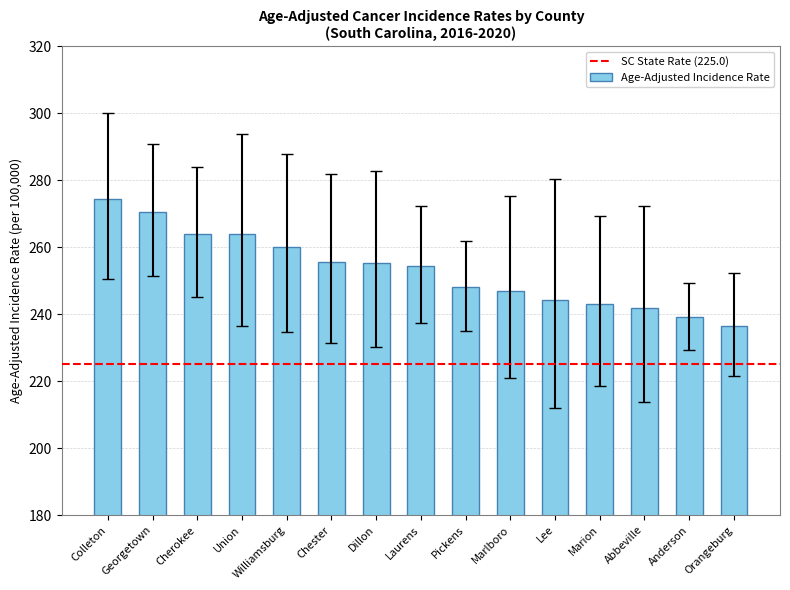

Does the chart contain any negative values?

No